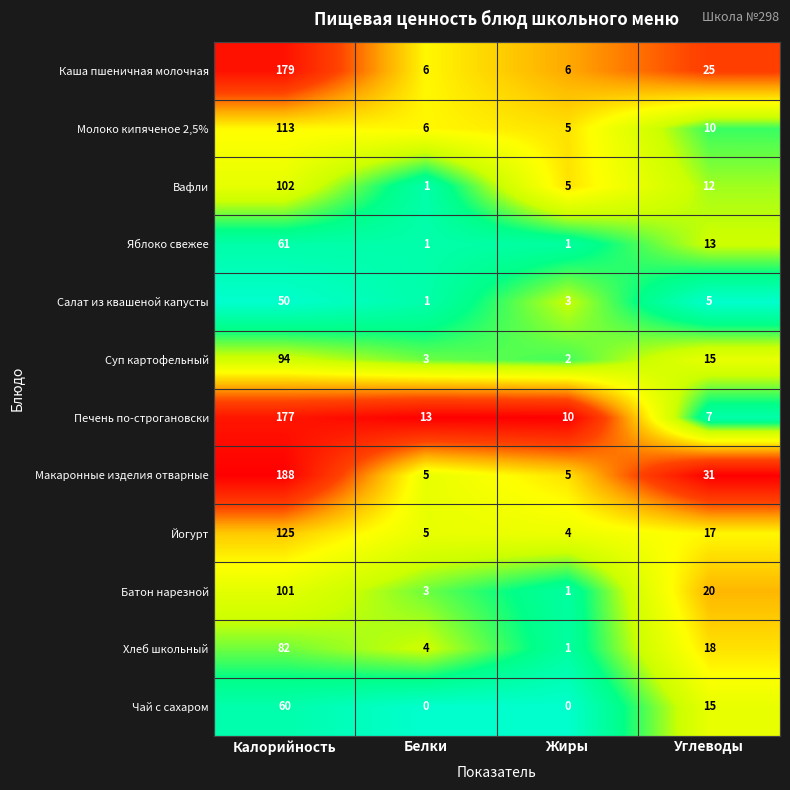

Between Калорийность and Углеводы, which series saw the biggest shift?

Печень по-строгановски